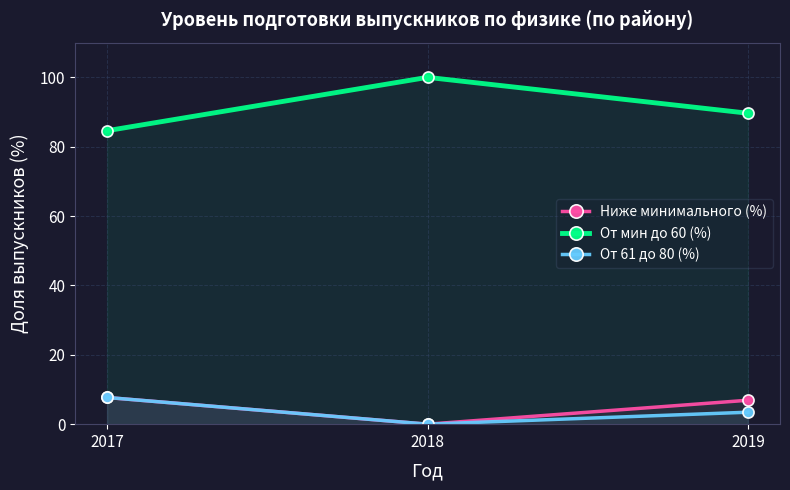

What are all the series names shown in the legend?

Ниже минимального (%), От мин до 60 (%), От 61 до 80 (%)